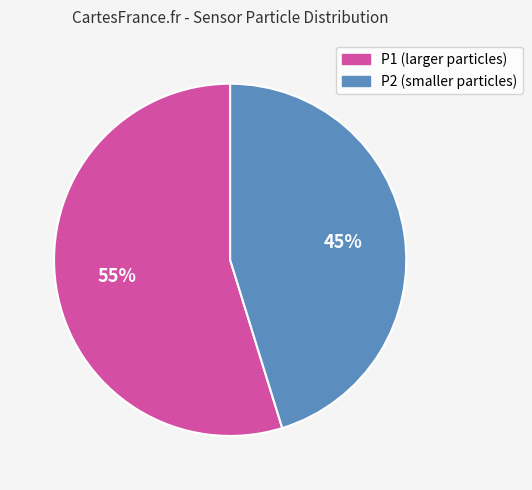

The P1 (larger particles) slice represents 55% of the pie. True or false?

True